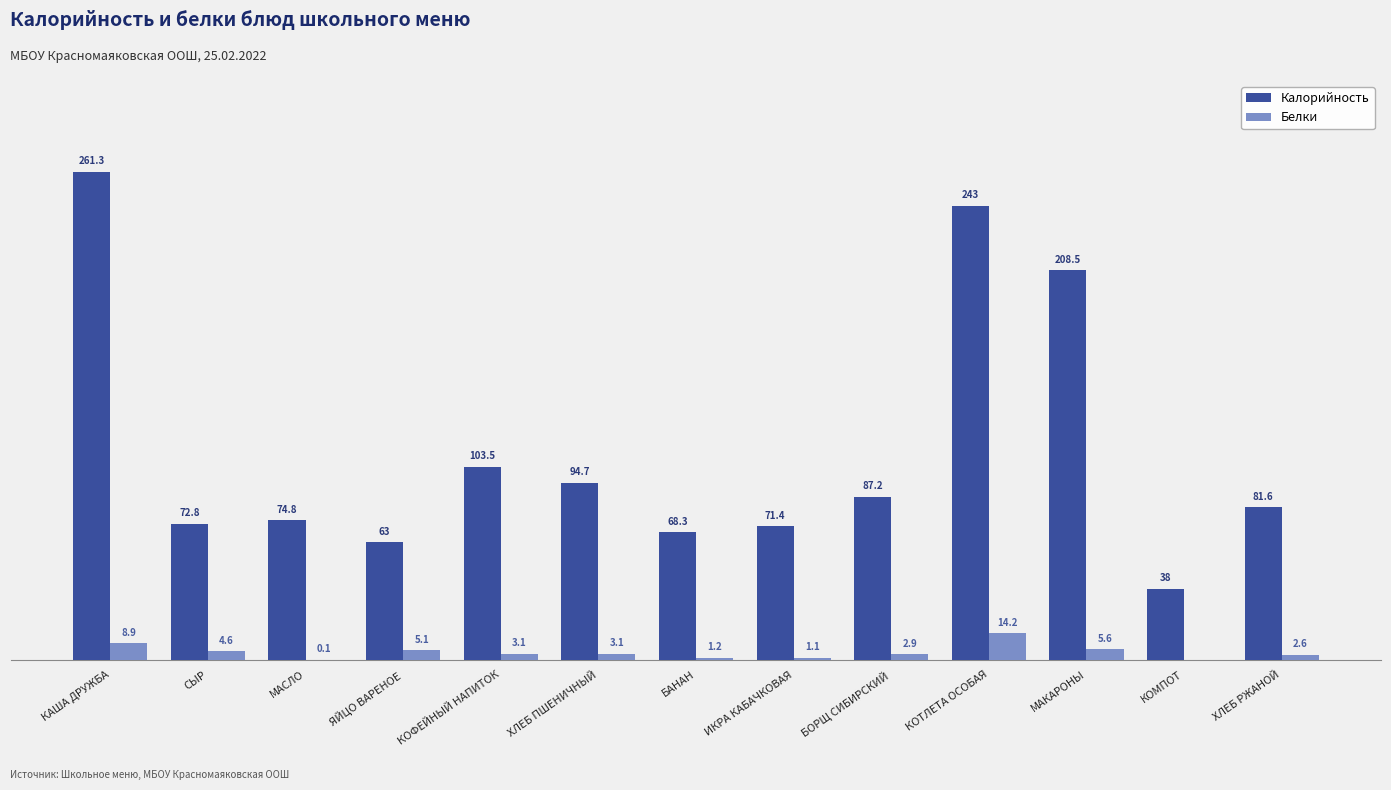

Which series changed the most between ЯЙЦО ВАРЕНОЕ and ХЛЕБ РЖАНОЙ?

Калорийность